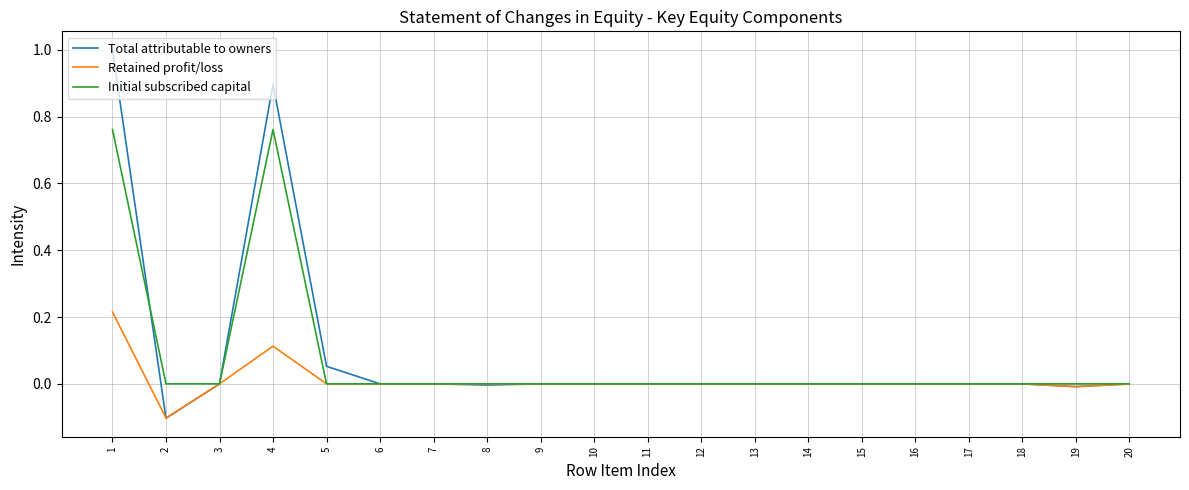

Between 3 and 4, which series saw the biggest shift?

Total attributable to owners